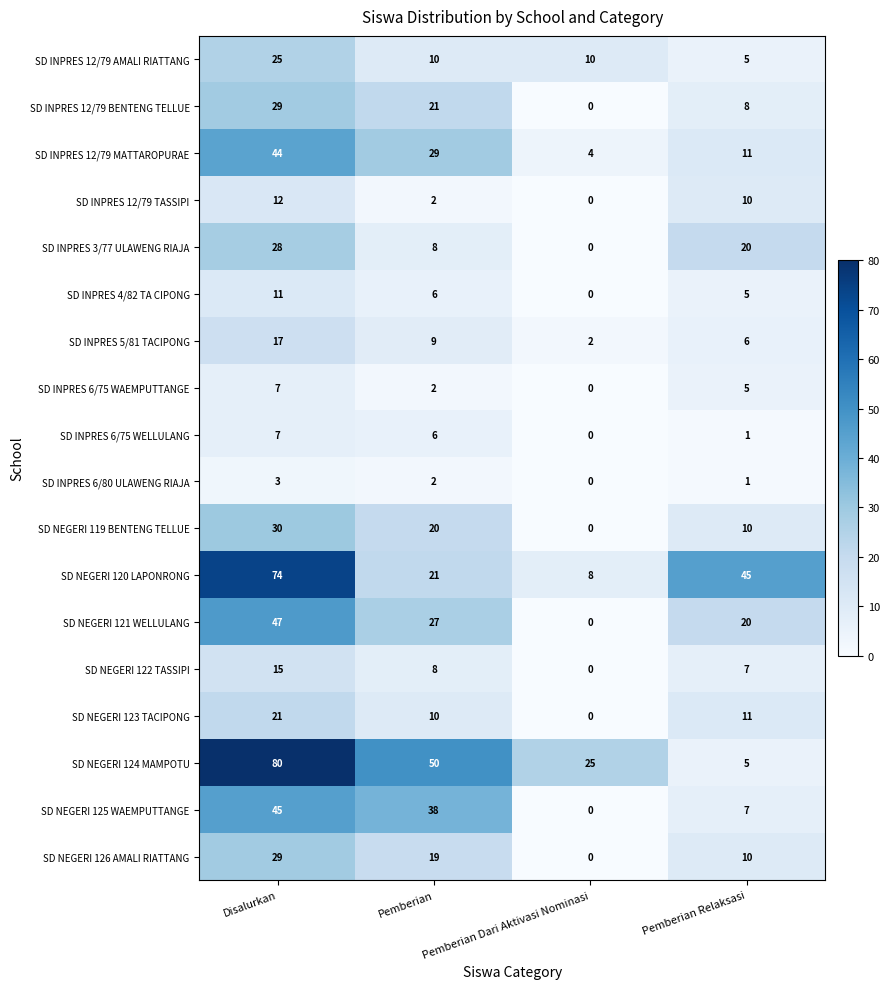

What is the difference between the SD NEGERI 125 WAEMPUTTANGE values at Pemberian and Disalurkan?

7